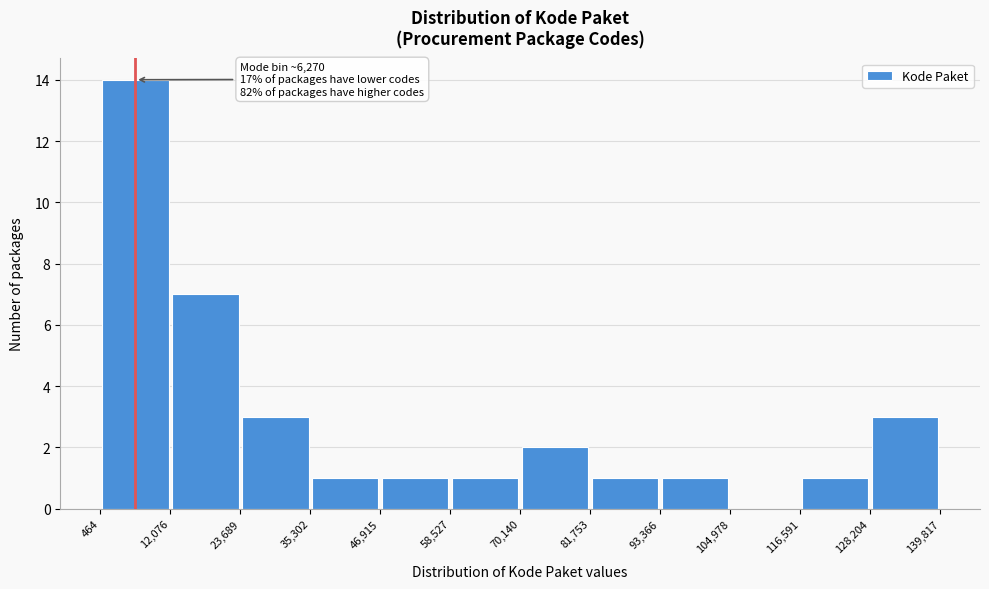

Which range on the x-axis has the tallest bar?

464 to 12,076